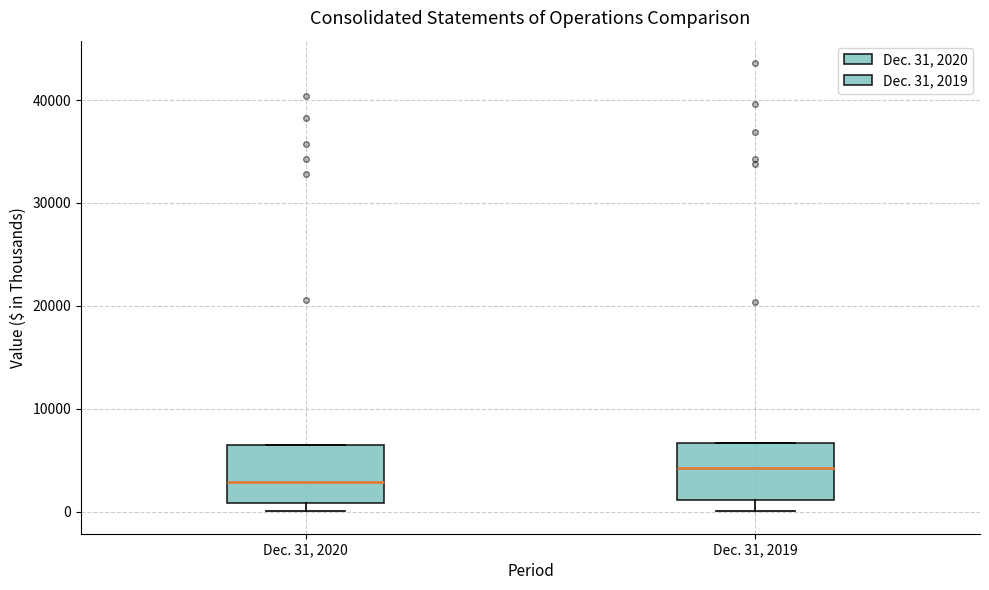

Reading left to right, transcribe this box plot: for each box, give where its median line is, the range the box spans, and where its two whiskers end, as read against the y-axis. The values are not printed on the chart, so give them approximately, as read against the axis.

Dec. 31, 2020: median 3000, box 1000 to 6000, whiskers 0 to 6000
Dec. 31, 2019: median 4000, box 1000 to 7000, whiskers 0 to 7000